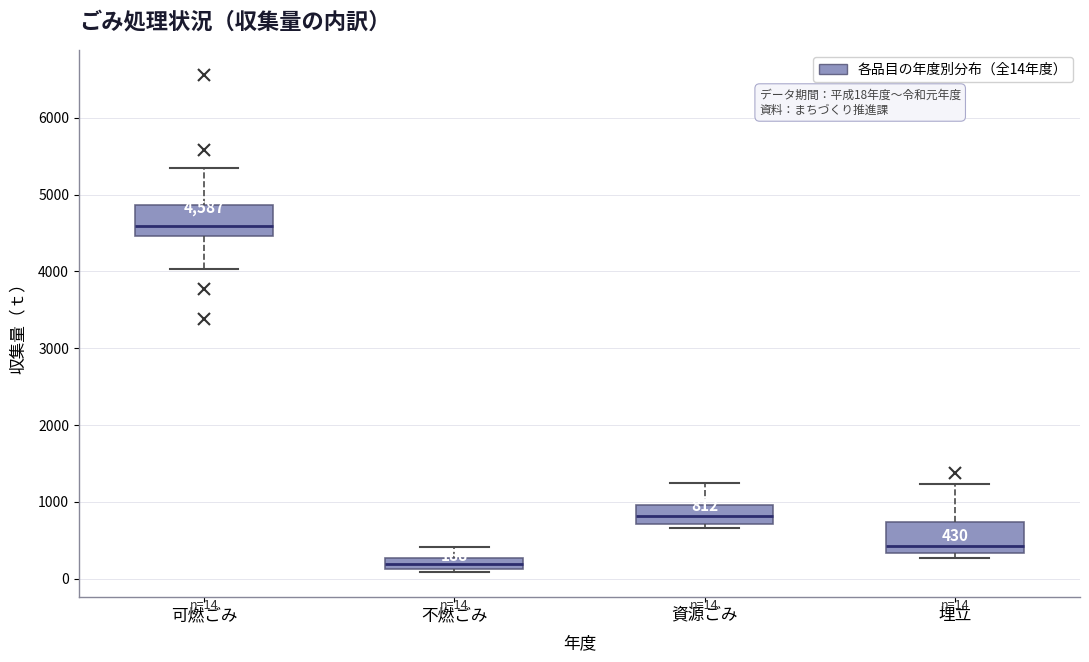

Which box has the highest median line?

可燃ごみ